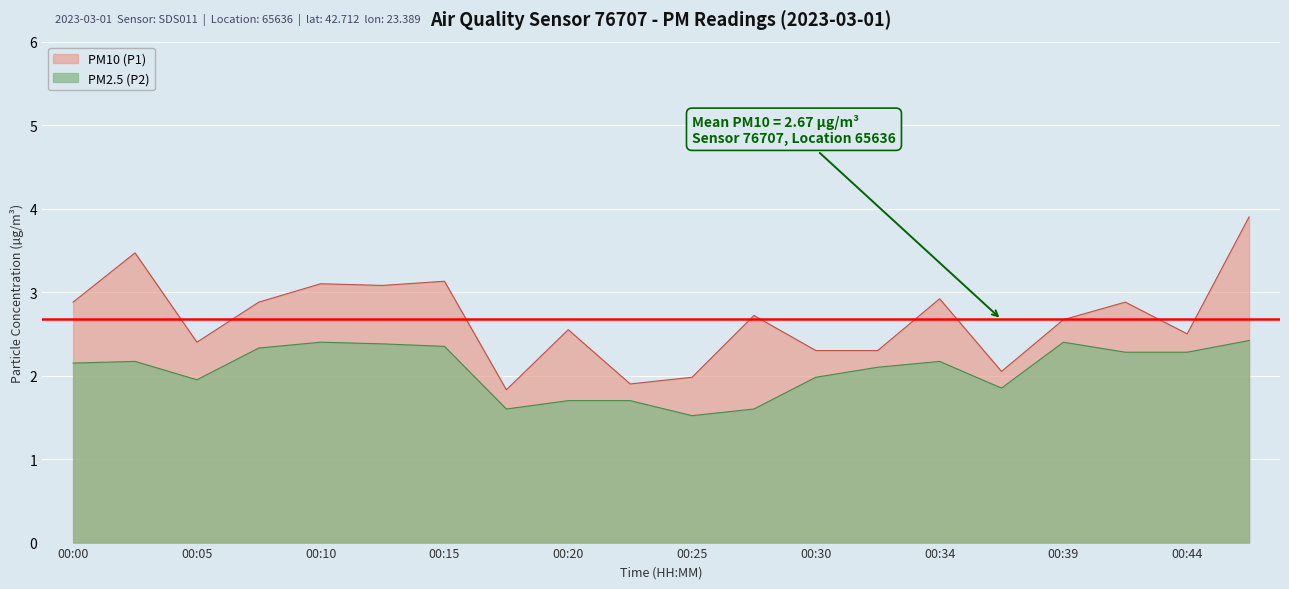

What is the sum of the PM2.5 (P2) values at 00:10 and 00:30?

4.4